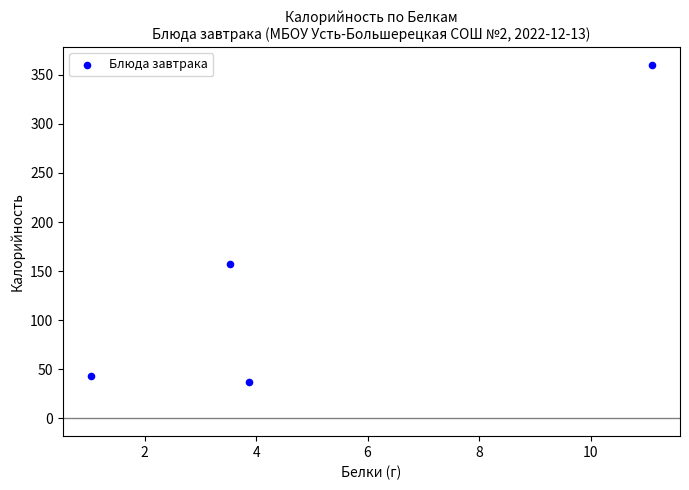

What Y value in the scatter plot is closest to 198?

157.0